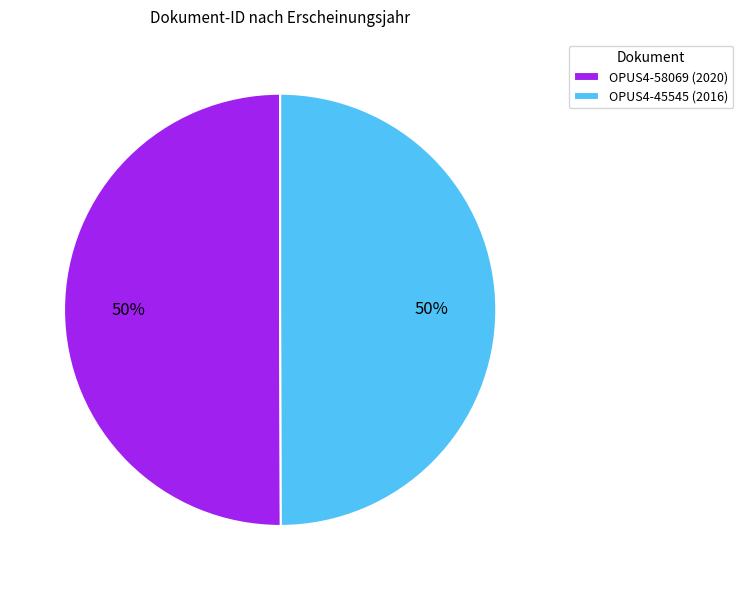

To the nearest percent, what percentage of the pie is OPUS4-45545?

50%